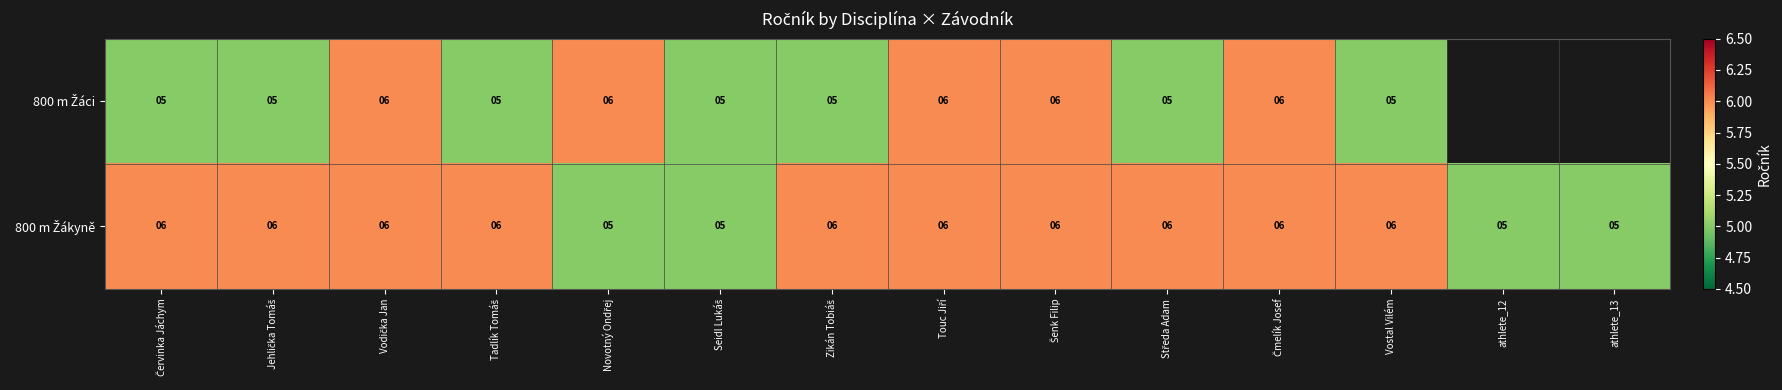

What value does the 800 m Žákyně series have at Touc Jiří?

6.0